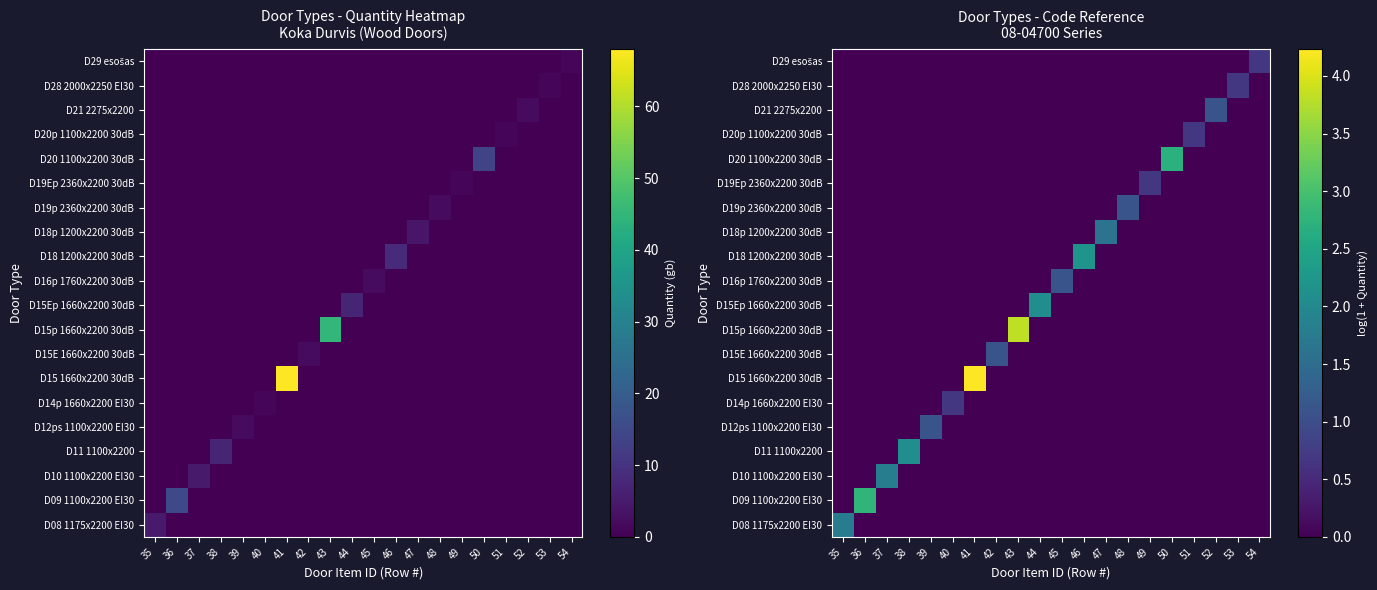

How many values in the D09 1100x2200 EI30 series exceed 0?

1